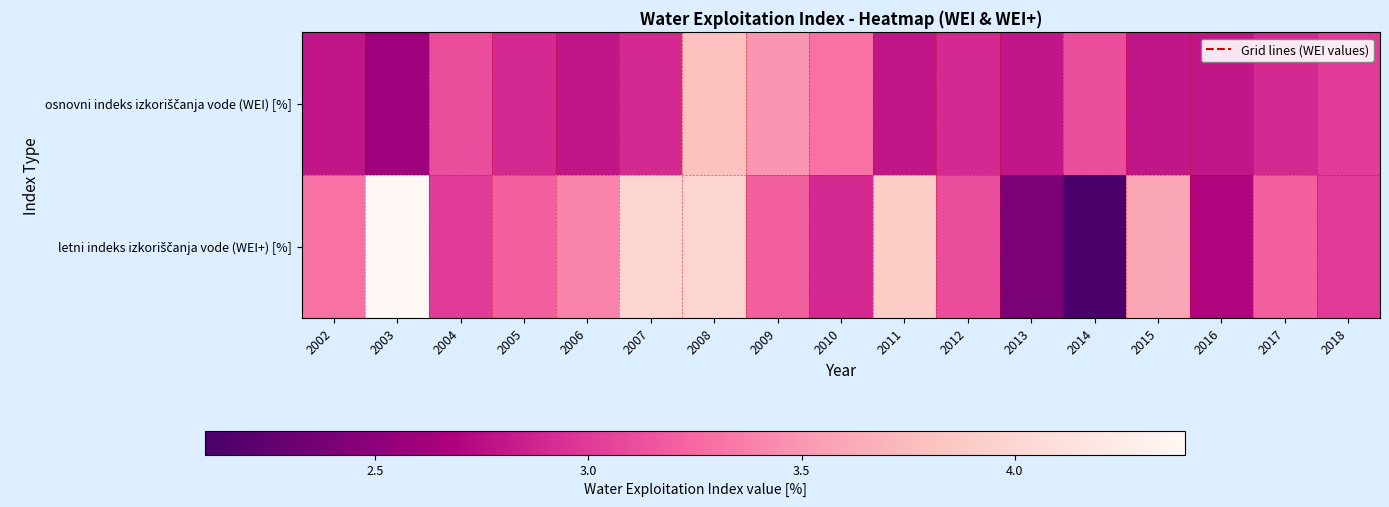

Count the number of categories in the chart.

17